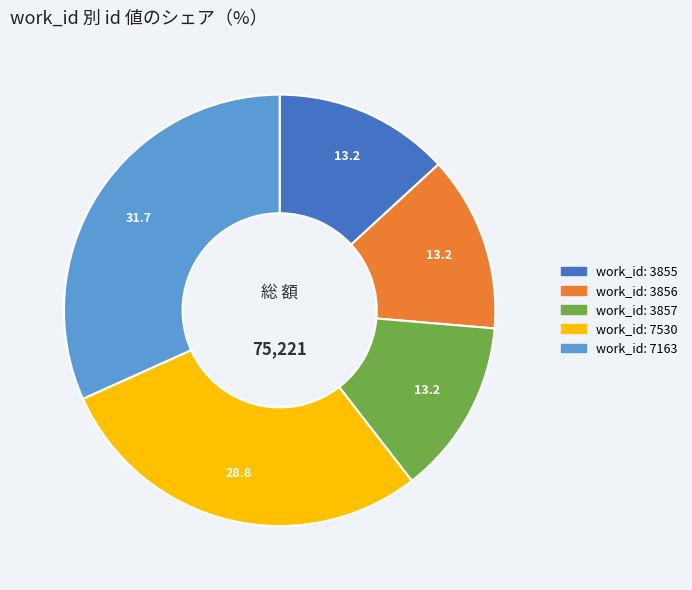

Does any single category account for the majority?

No